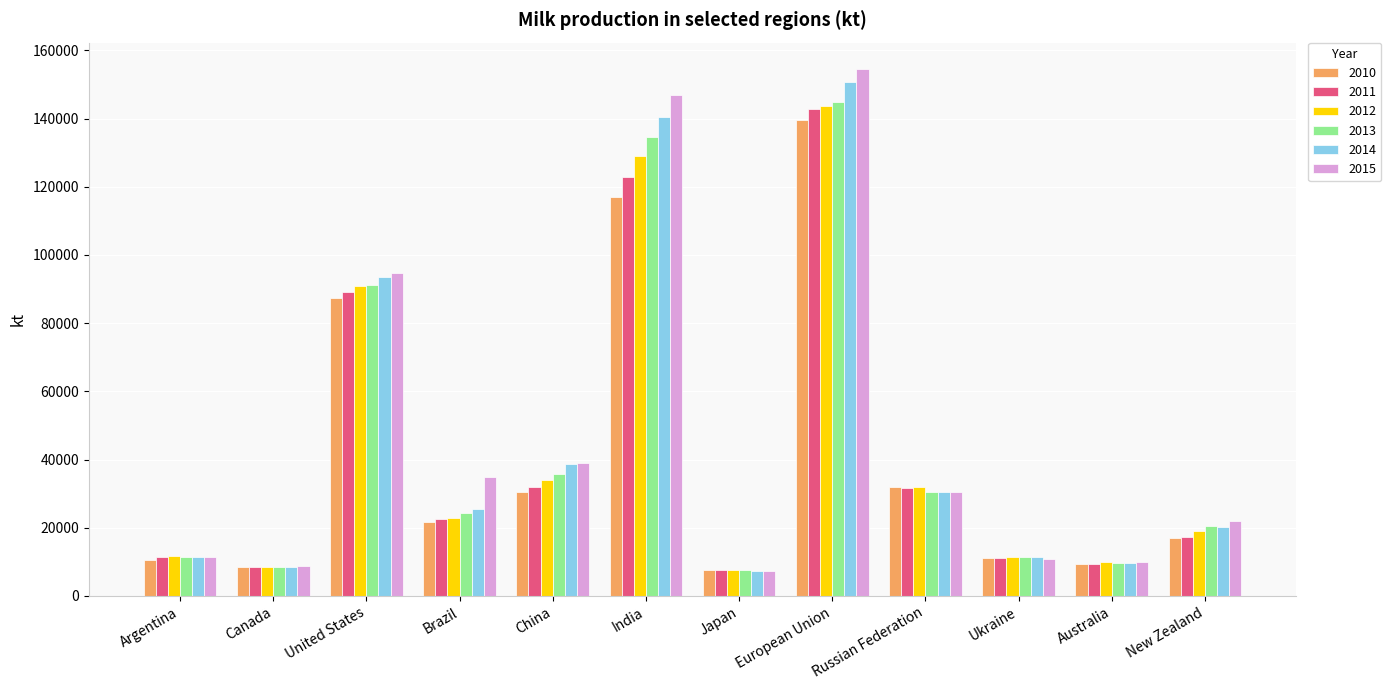

Which series has the widest spread of values?

2015